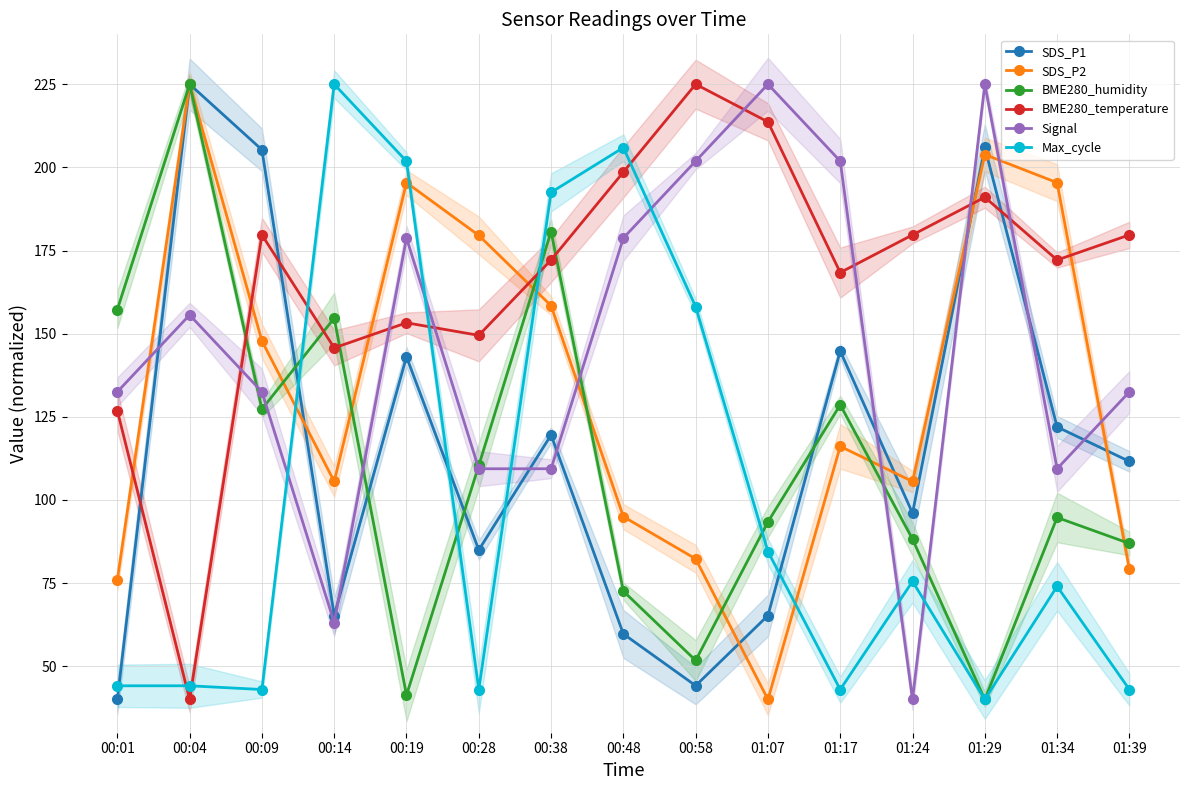

What is the average value of the BME280_temperature series?

166.4